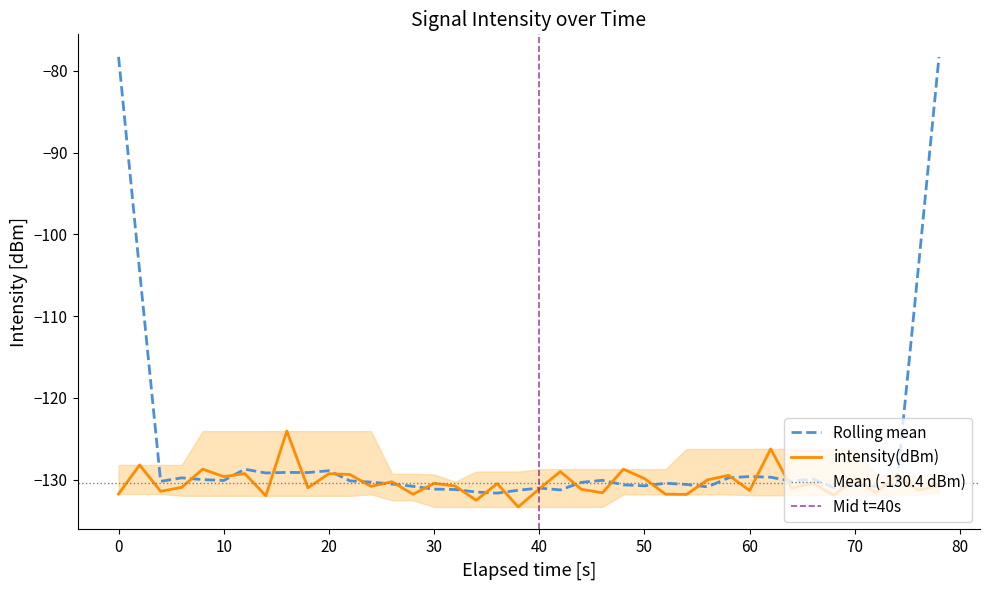

What is the highest value of the intensity(dBm) series?

-124.0